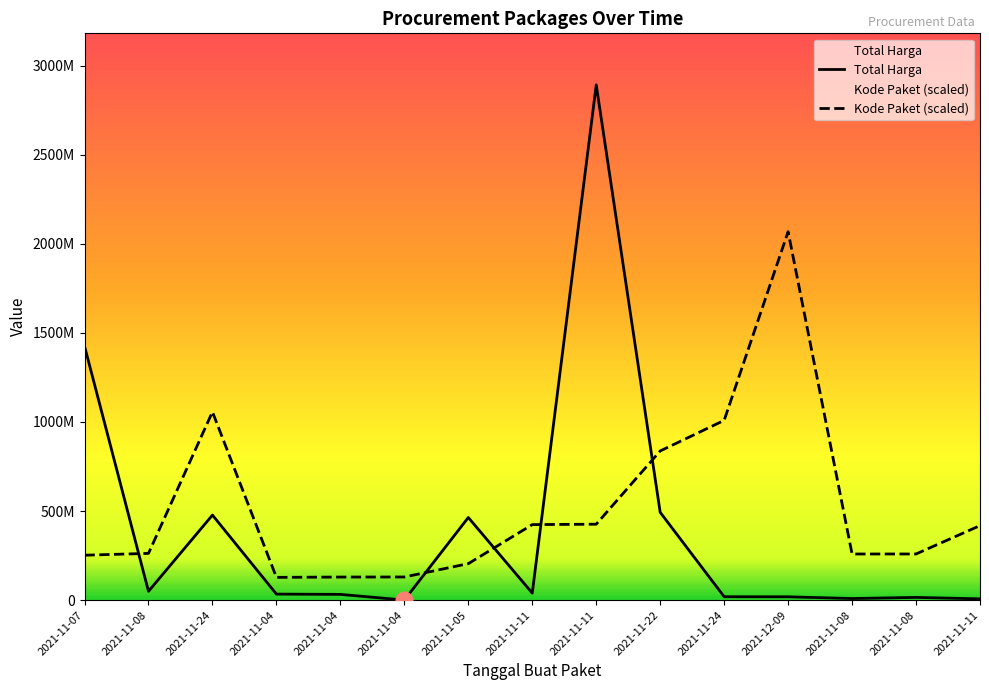

Between which two adjacent categories do Kode Paket and Total Harga first intersect?

2021-11-07 and 2021-11-08